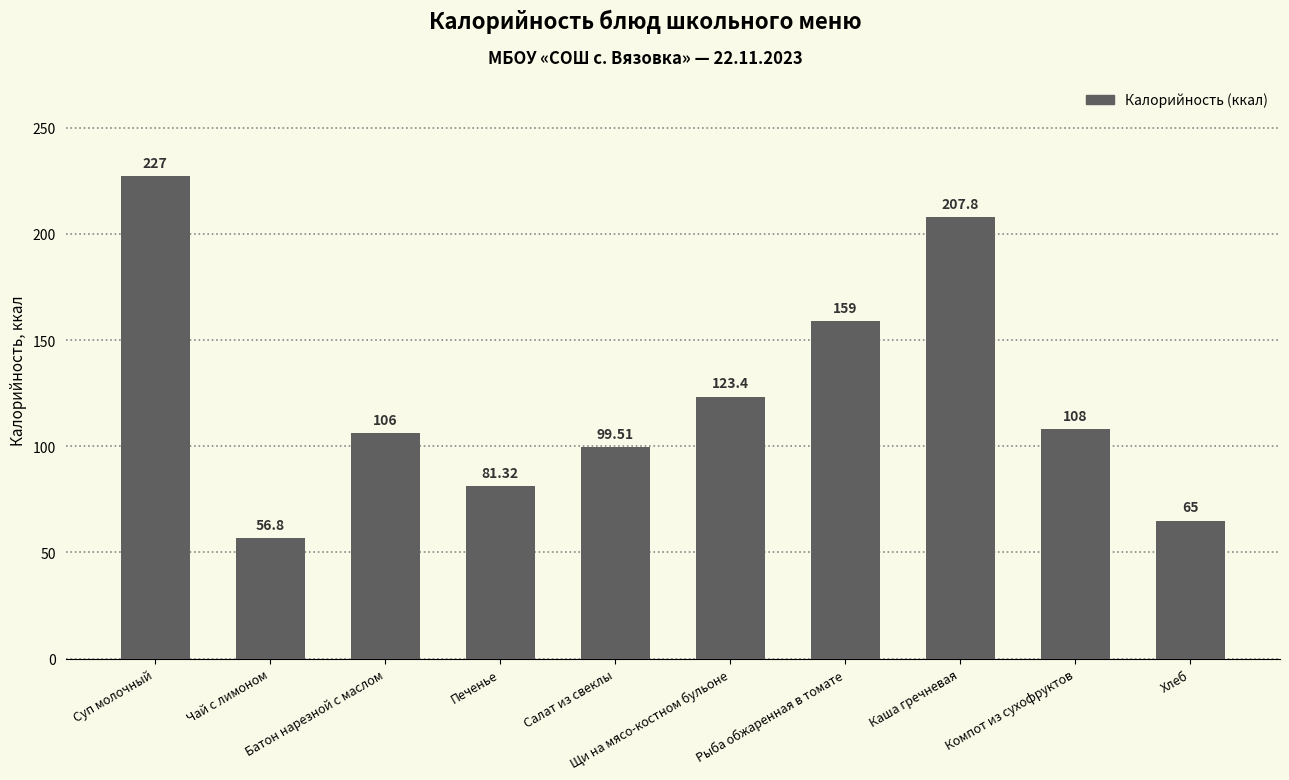

The value at Щи на мясо-костном бульоне is 123.4. True or false?

True